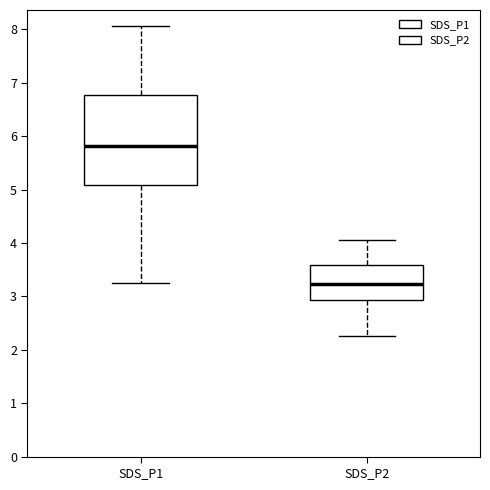

Reading left to right, transcribe this box plot: for each box, give where its median line is, the range the box spans, and where its two whiskers end, as read against the y-axis. The values are not printed on the chart, so give them approximately, as read against the axis.

SDS_P1: median 5.8, box 5.1 to 6.8, whiskers 3.3 to 8.1
SDS_P2: median 3.2, box 2.9 to 3.6, whiskers 2.3 to 4.1